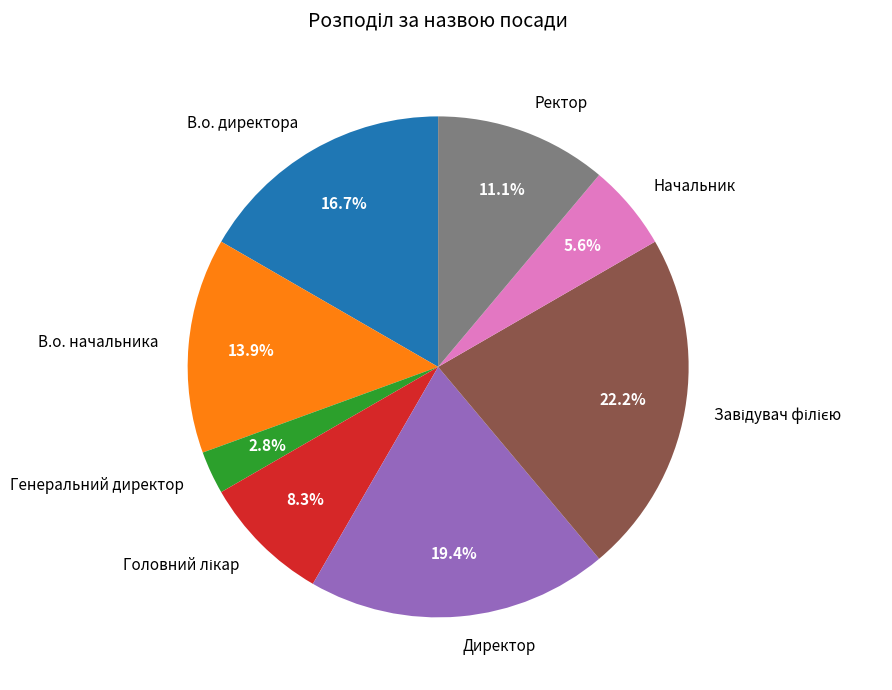

How many segments does this pie chart have?

8